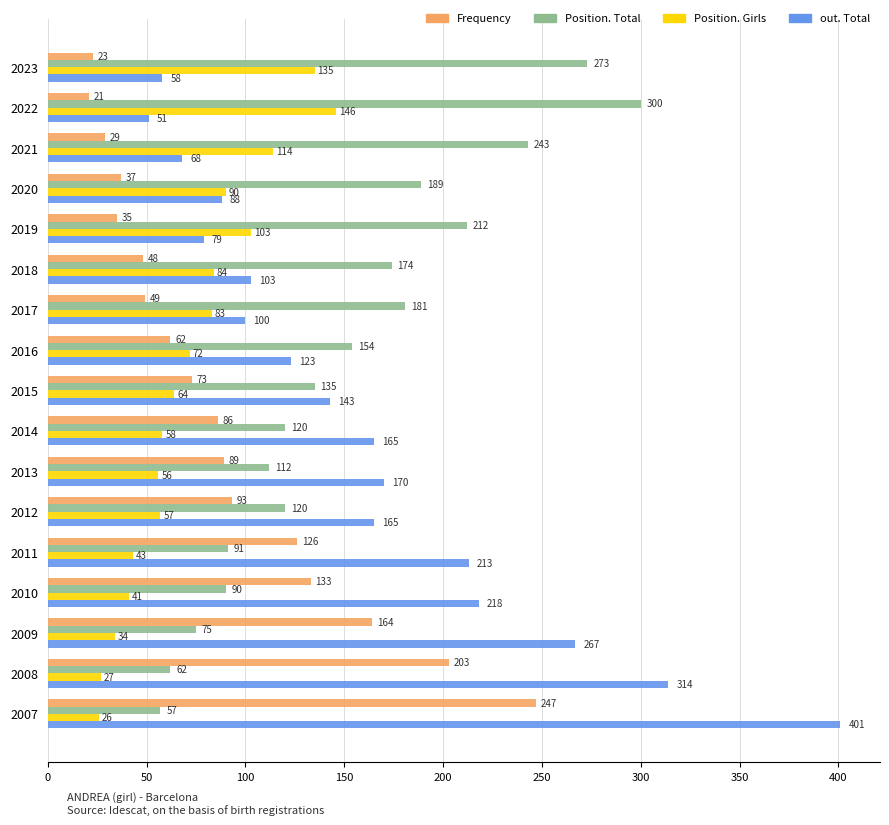

Is the value of out. Total at 2010 greater than the value of Position. Total at 2017?

Yes